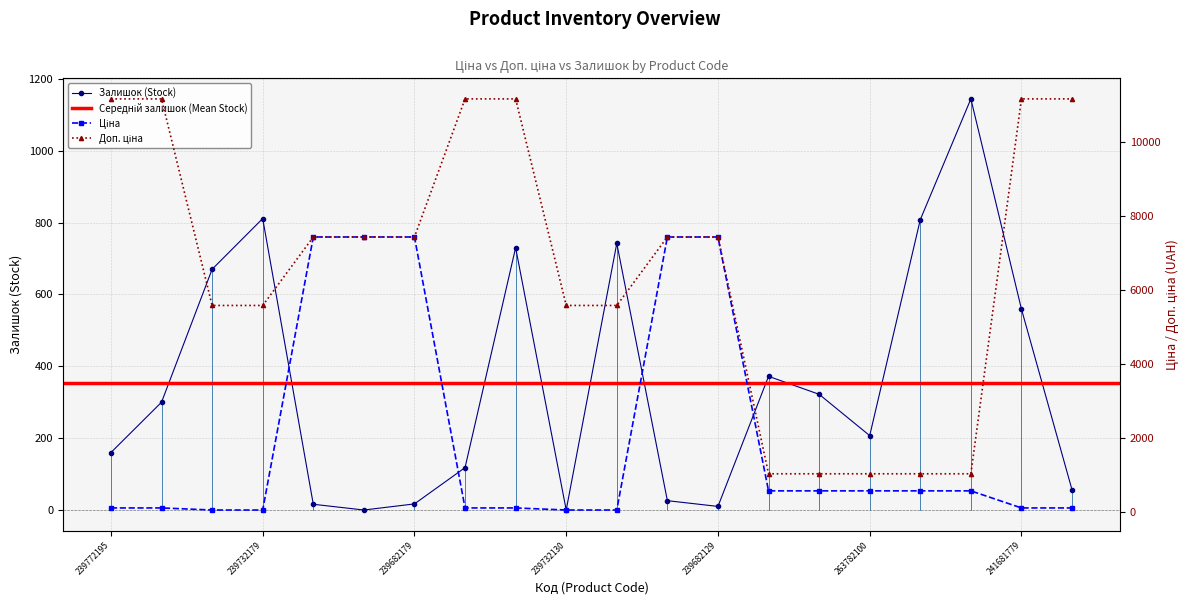

Count the Доп. ціна values in the range 5585 to 11169.

15